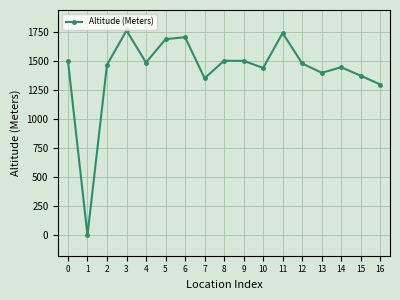

What is the sum of the values at 9 and 6?

3212